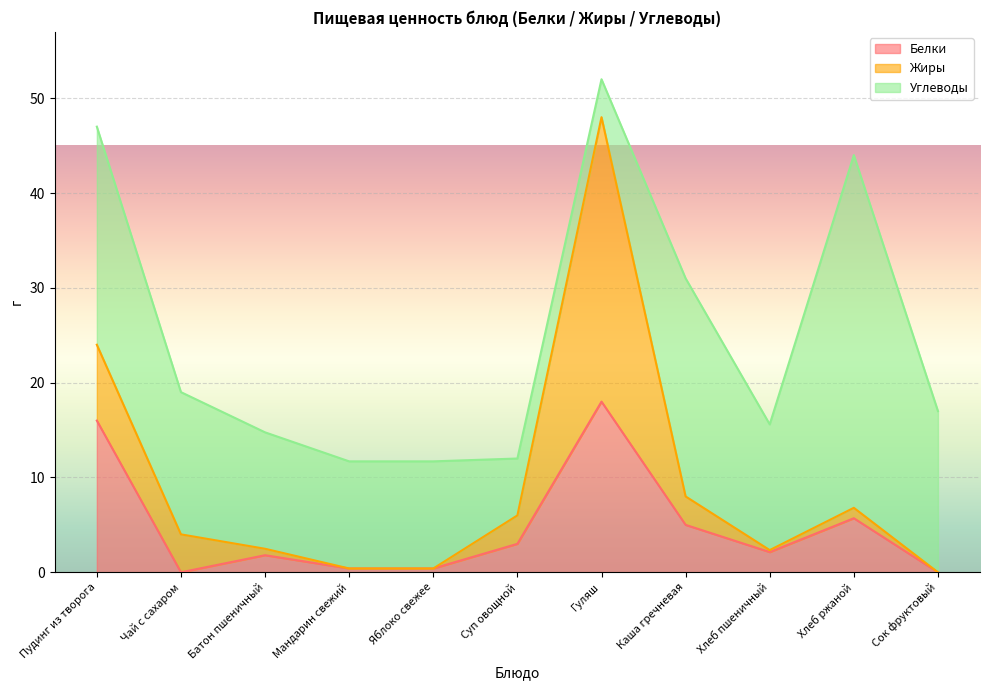

Reading right to left, list all the values displayed in this chart.

Белки: Сок фруктовый=0.0	Хлеб ржаной=5.7	Хлеб пшеничный=2.1	Каша гречневая=5.0	Гуляш=18.0	Суп овощной=3.0	Яблоко свежее=0.4	Мандарин свежий=0.4	Батон пшеничный=1.8	Чай с сахаром=0.0	Пудинг из творога=16.0
Жиры: Сок фруктовый=0.0	Хлеб ржаной=1.1	Хлеб пшеничный=0.2	Каша гречневая=3.0	Гуляш=30.0	Суп овощной=3.0	Яблоко свежее=0.0	Мандарин свежий=0.0	Батон пшеничный=0.7	Чай с сахаром=4.0	Пудинг из творога=8.0
Углеводы: Сок фруктовый=17.0	Хлеб ржаной=37.2	Хлеб пшеничный=13.3	Каша гречневая=23.0	Гуляш=4.0	Суп овощной=6.0	Яблоко свежее=11.3	Мандарин свежий=11.3	Батон пшеничный=12.3	Чай с сахаром=15.0	Пудинг из творога=23.0